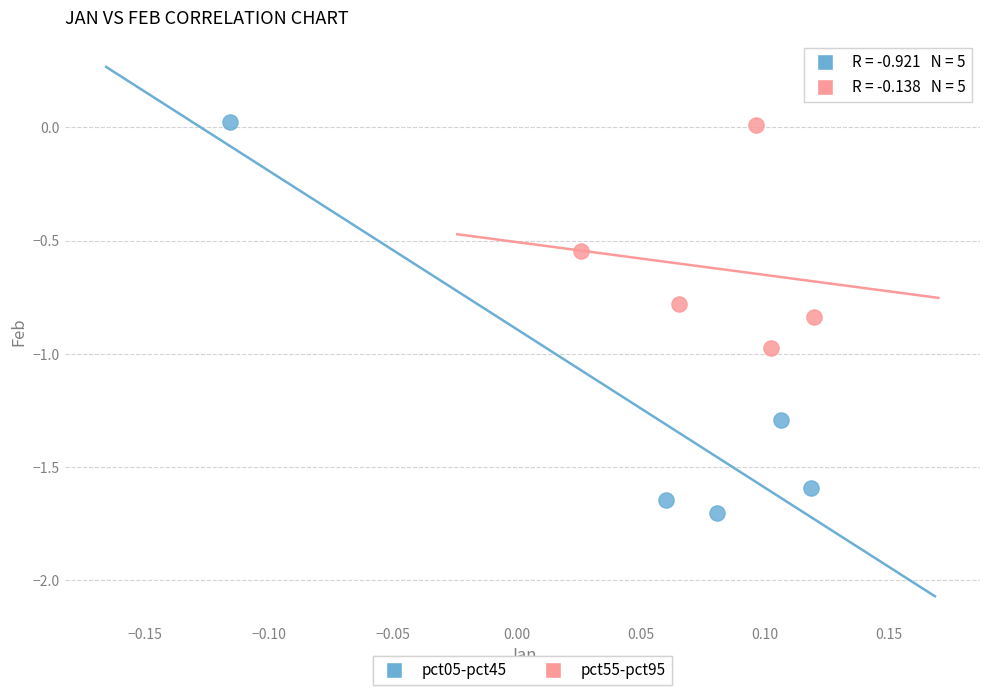

Which series contains the lowest Y value?

pct05-pct45